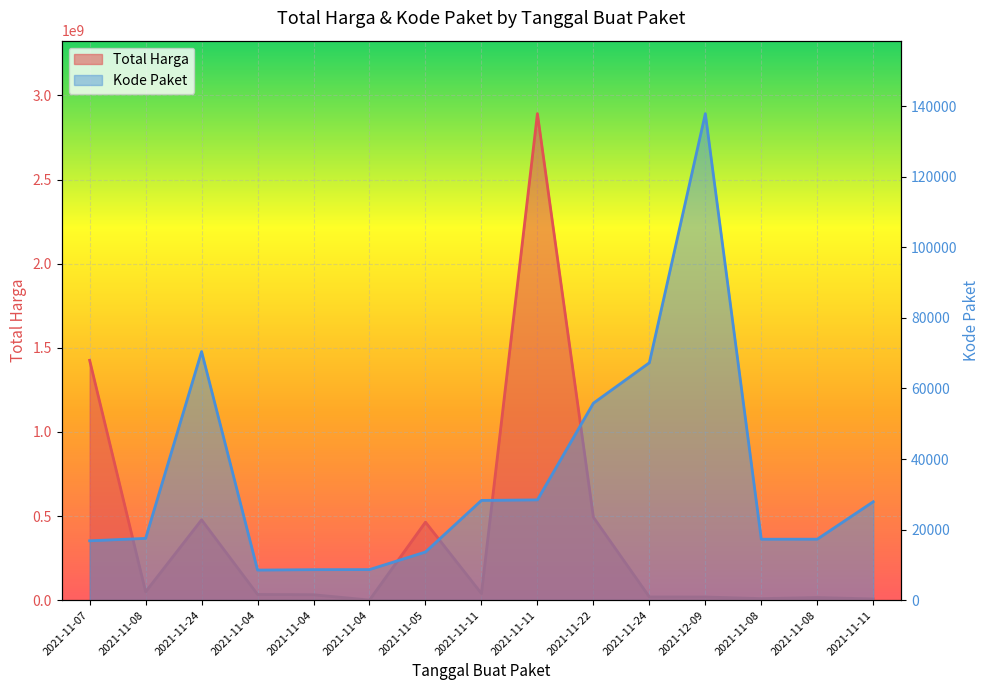

What is the difference between the second highest and second lowest values in the Total Harga series?

1418466660